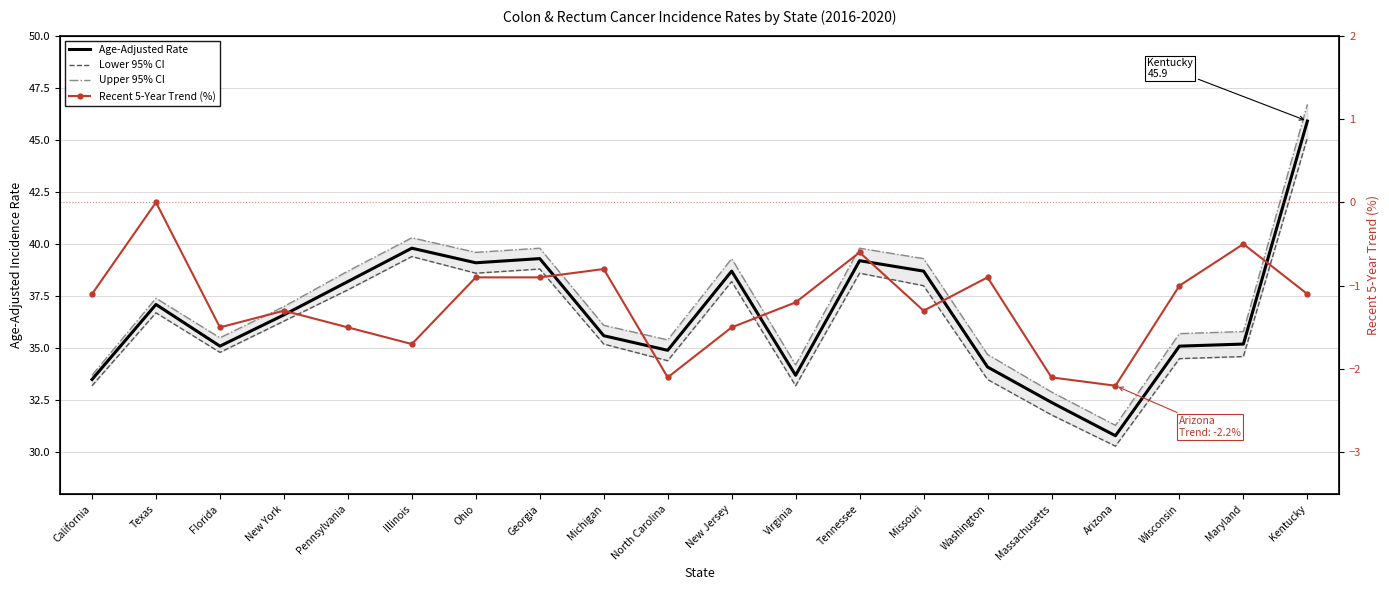

True or false: Age-Adjusted Rate and Recent 5-Year Trend (%) cross at least once.

False